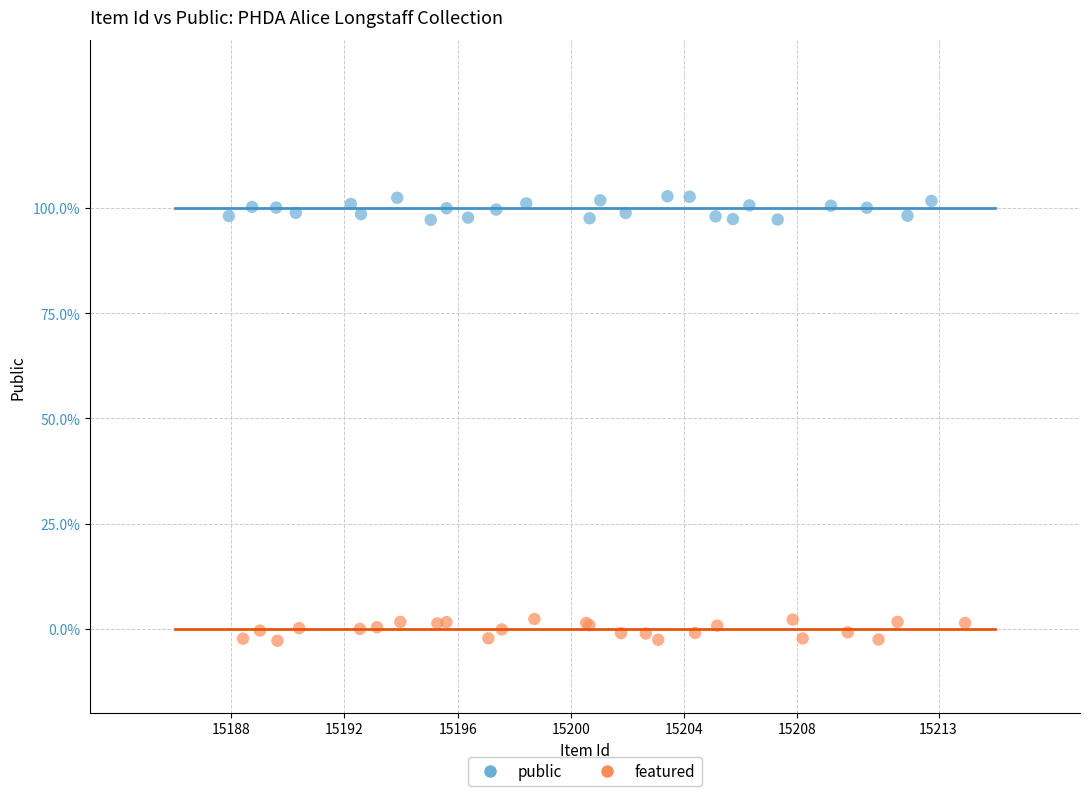

What are all the series names shown in the legend?

public, featured